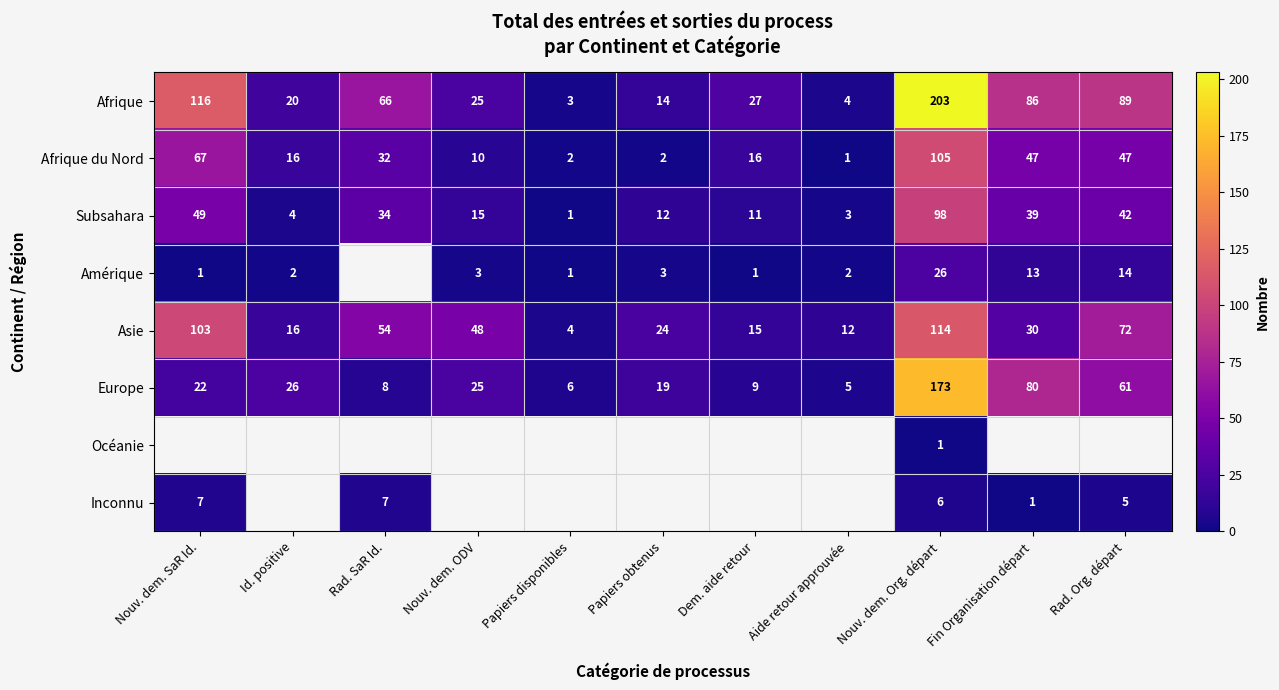

What is the difference between the Afrique values at Fin Organisation départ and Nouv. dem. ODV?

61